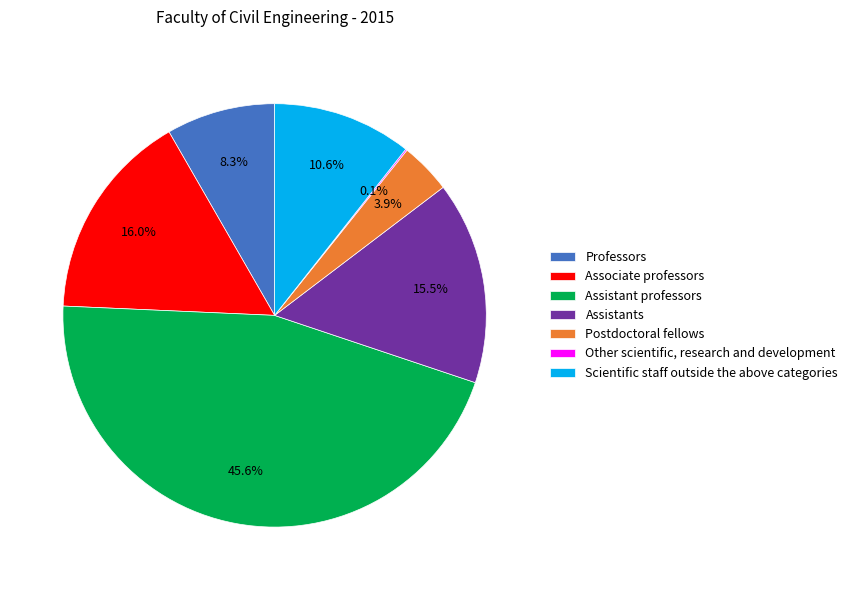

What percentage is NOT represented by Postdoctoral fellows?

96.1%